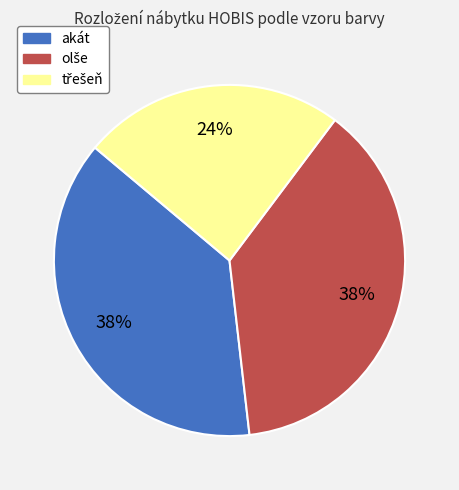

To the nearest percent, what portion does akát represent?

38%